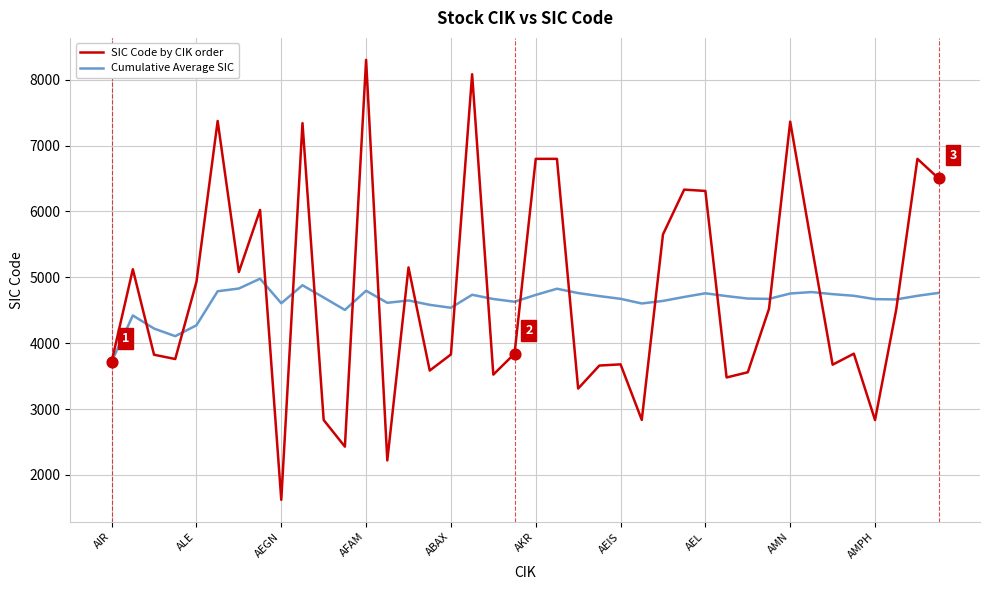

Which series has the widest spread of values?

SIC Code by CIK order